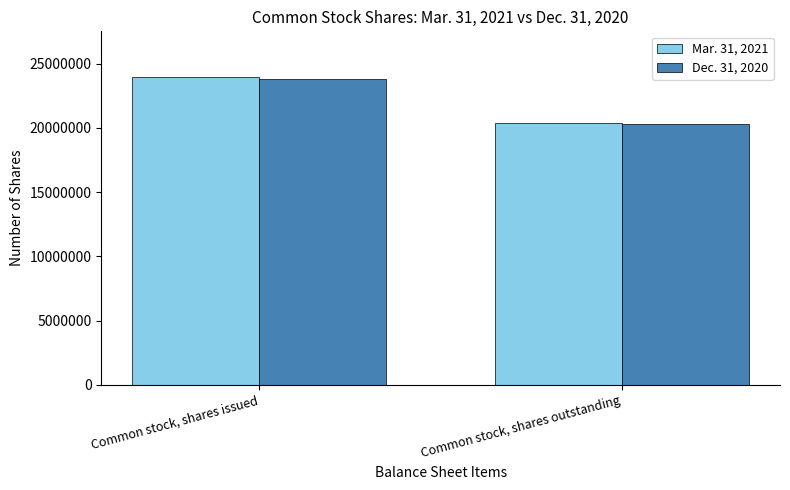

Rank the categories by Dec. 31, 2020 value from highest to lowest.

Common stock, shares issued, Common stock, shares outstanding